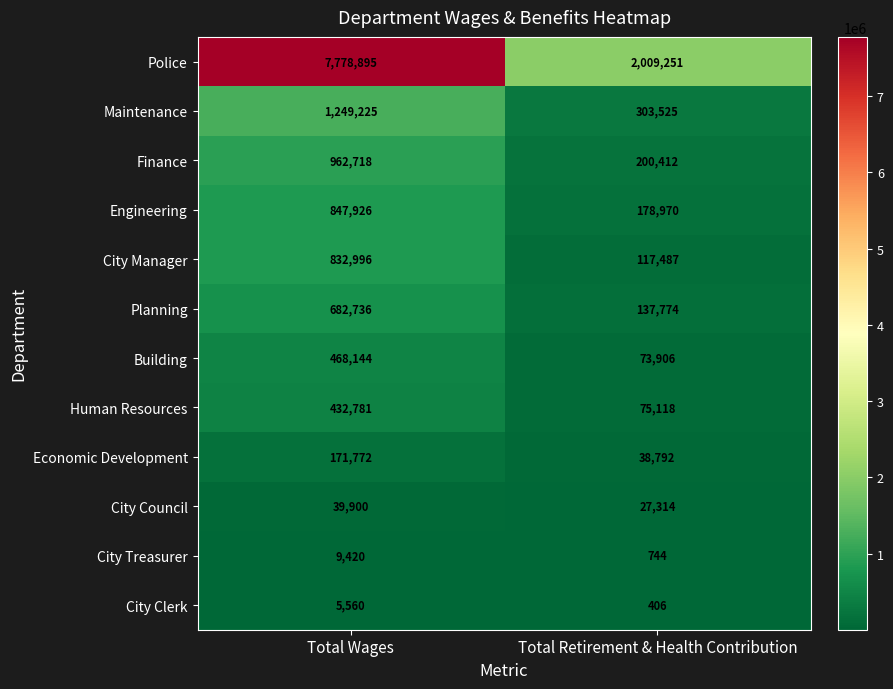

Which series has the largest total across all categories?

Police